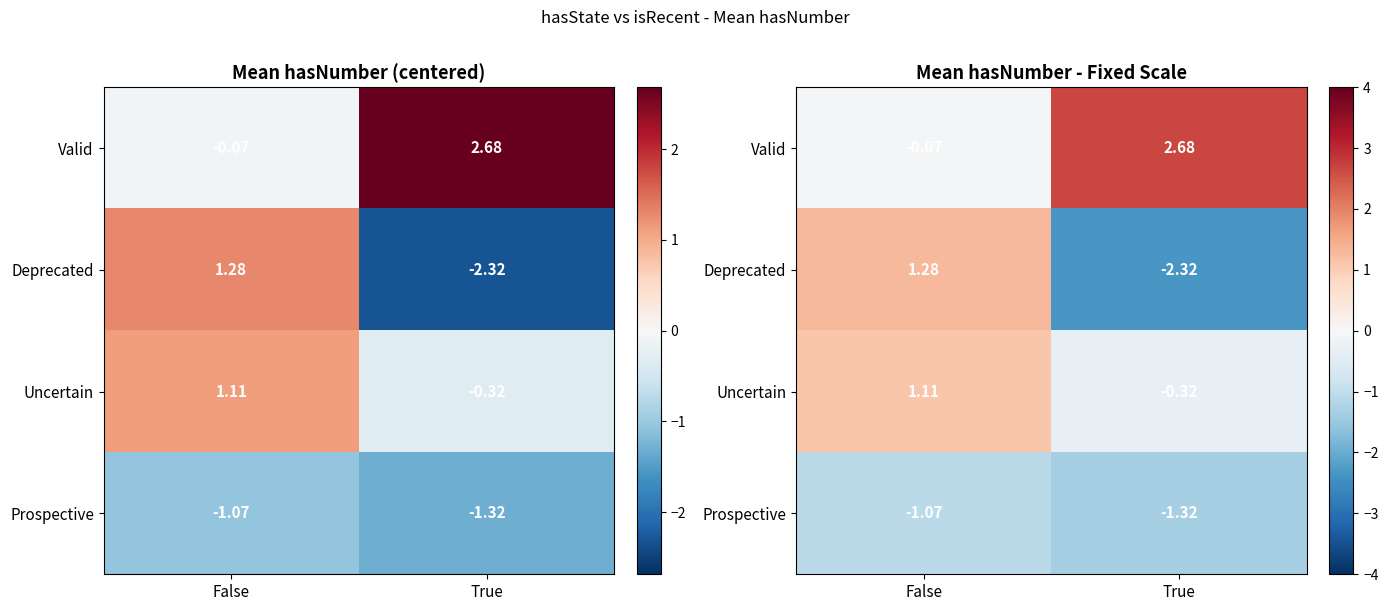

At which label does Deprecated reach its peak?

False